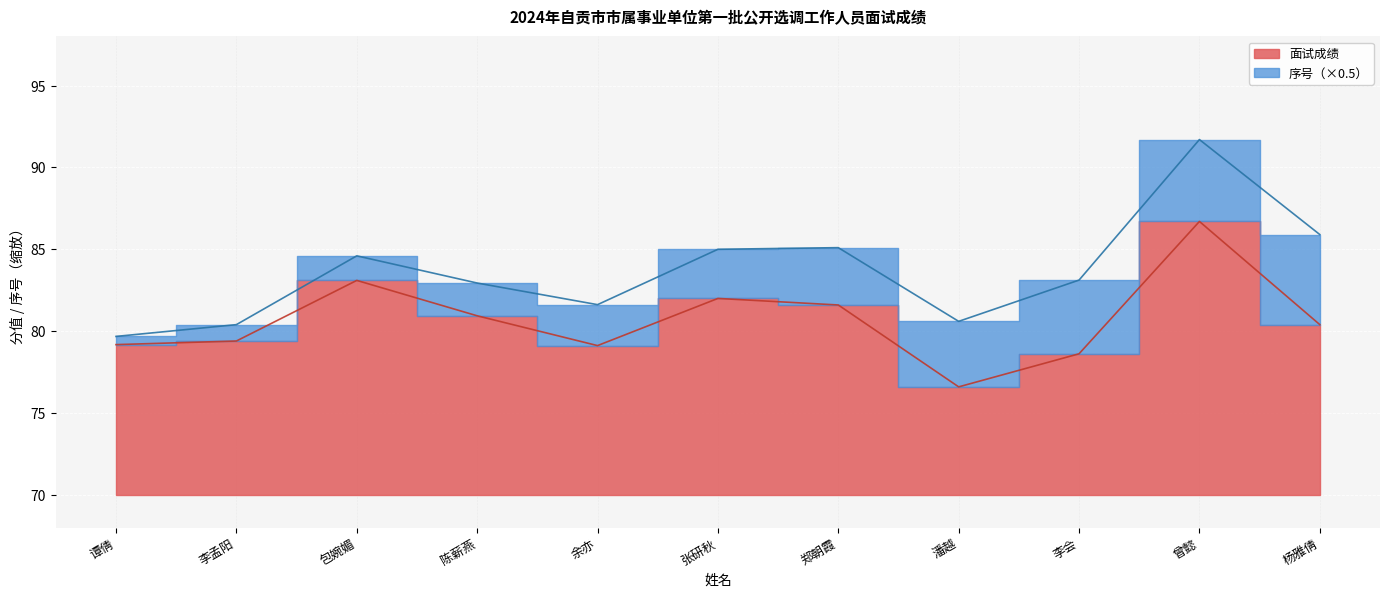

Reading right to left, what are all the values shown in this chart?

80.4	86.7	78.6	76.6	81.6	82.0	79.1	80.9	83.1	79.4	79.2